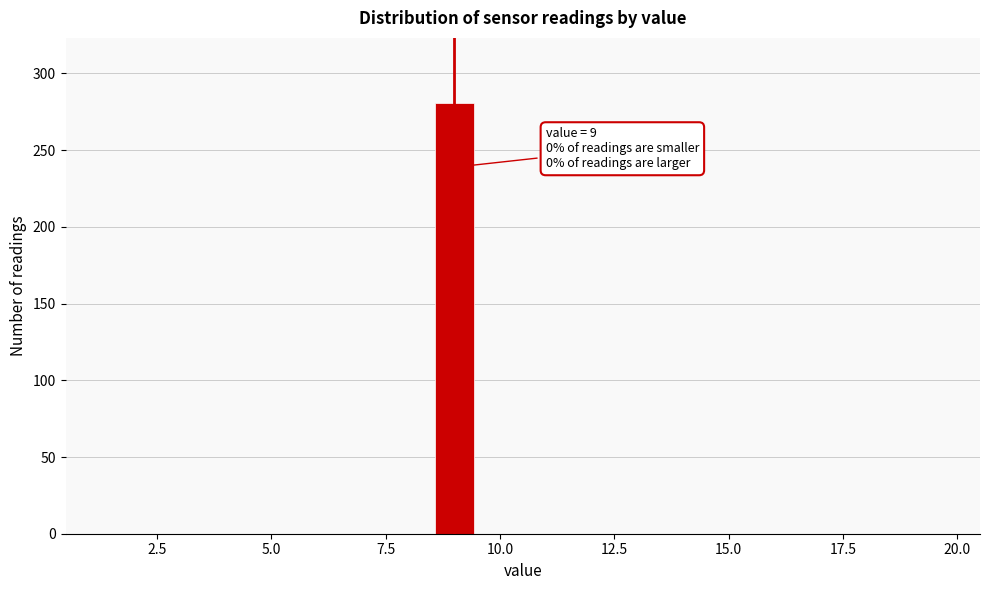

Around what value on the x-axis is the tallest bar? Give the approximate position of its centre, as read against the axis.

9.0